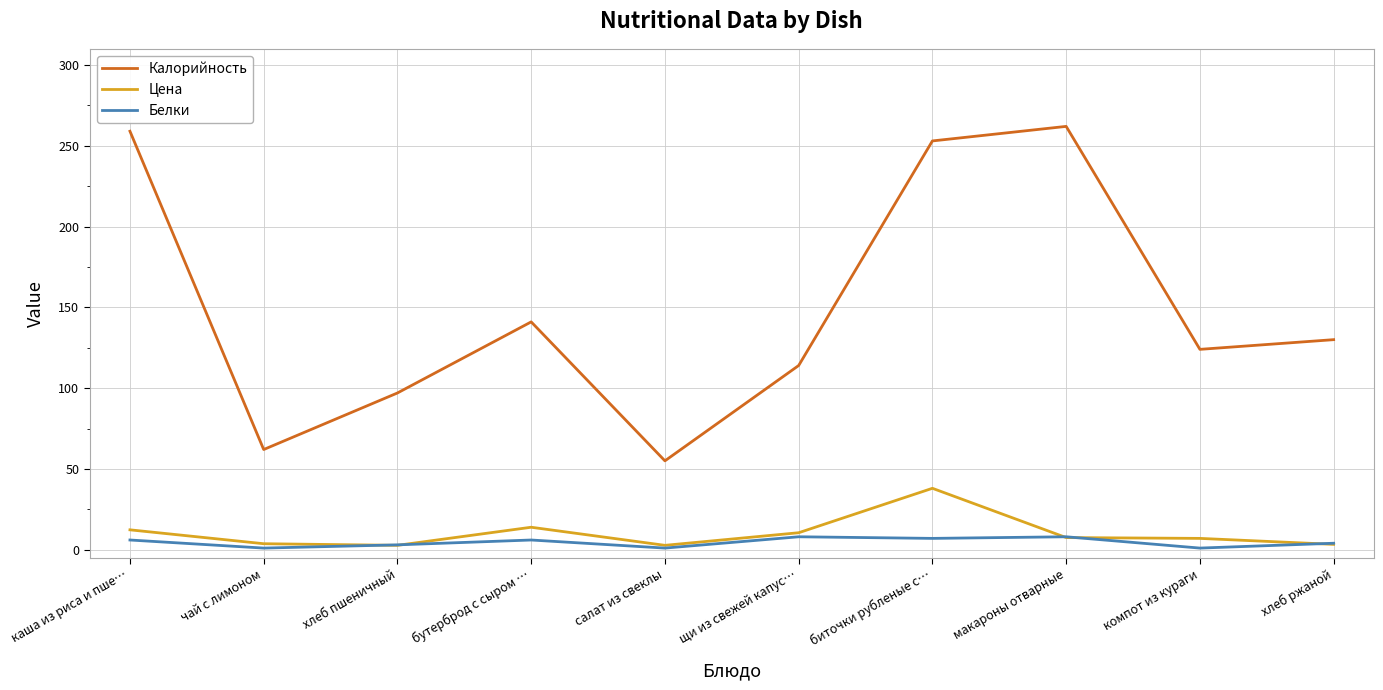

True or false: Калорийность has a value of 97.0 at хлеб пшеничный.

True